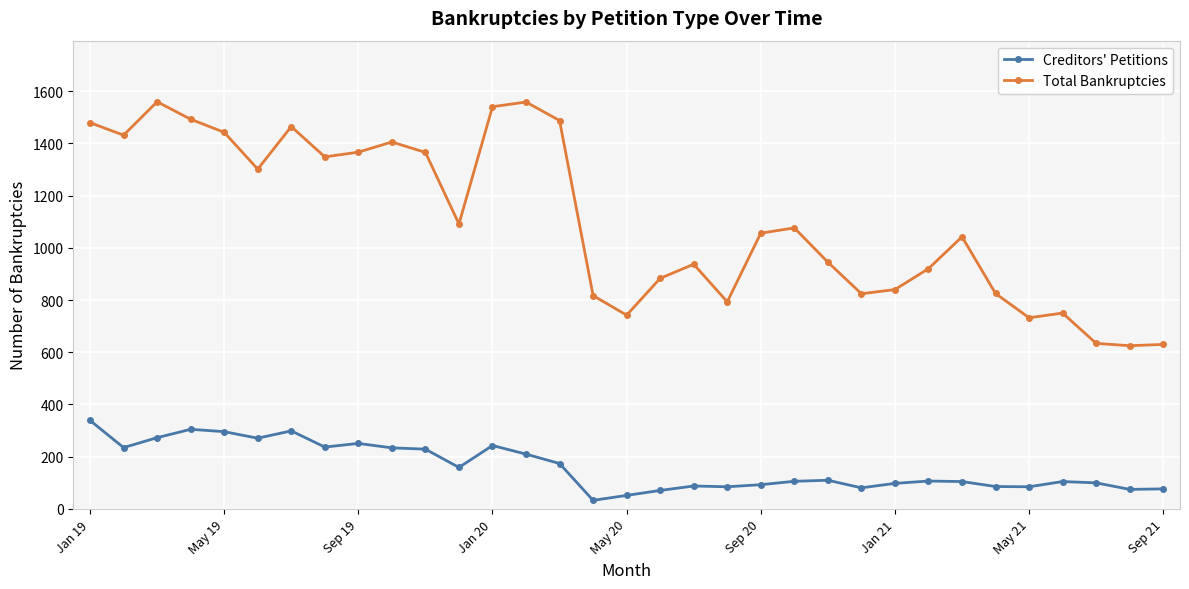

List the series in order of their overall mean, highest first.

Total Bankruptcies, Creditors' Petitions